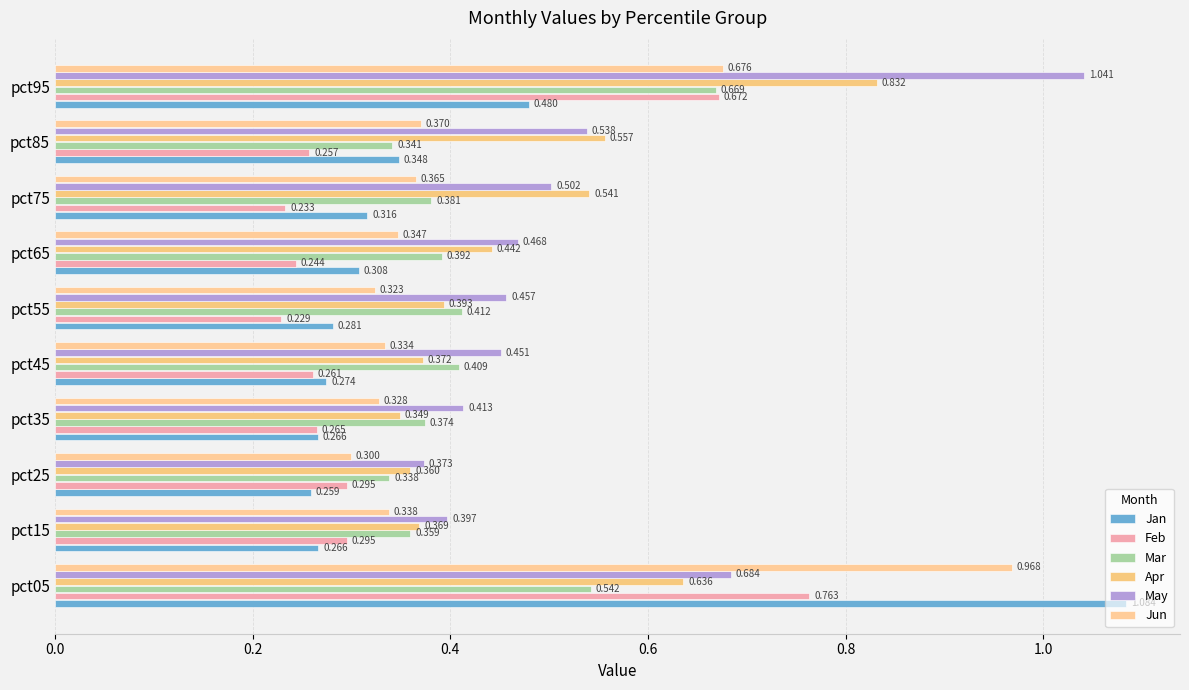

What is the difference between the second highest and minimum values in the Jan series?

0.2